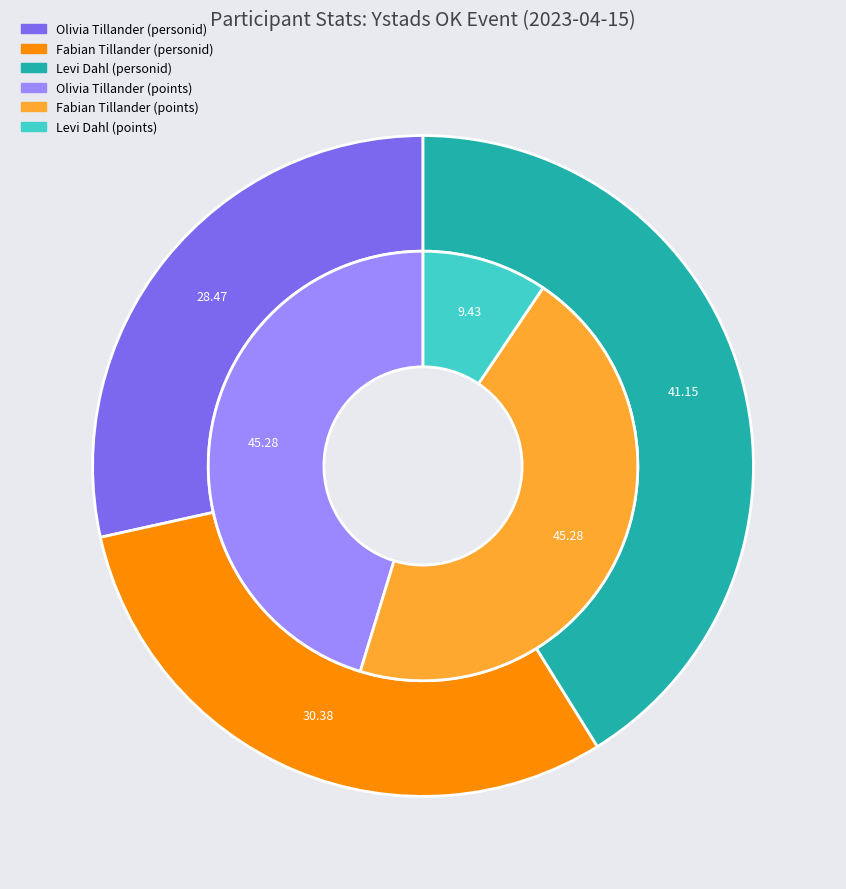

Combined, what portion of the pie is Fabian Tillander and Olivia Tillander?

58.8%